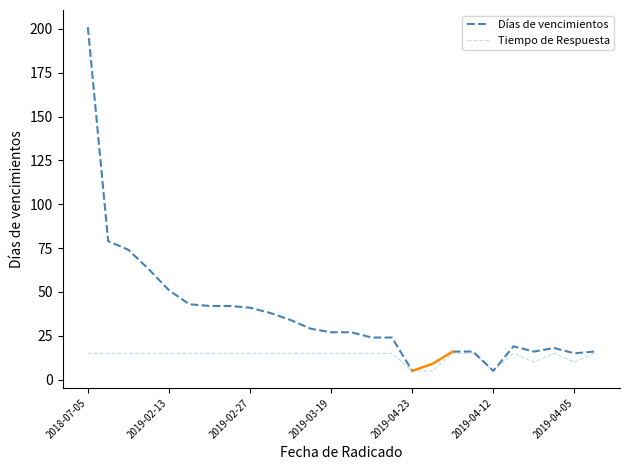

Approximately how many times larger is the value at 2019-03-04 compared to 2019-03-19?

1.0